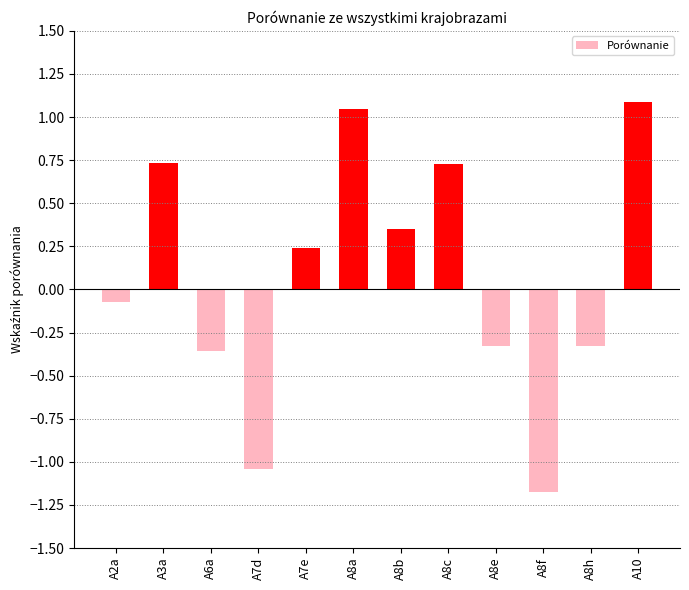

At which label is the value closest to 0?

A2a